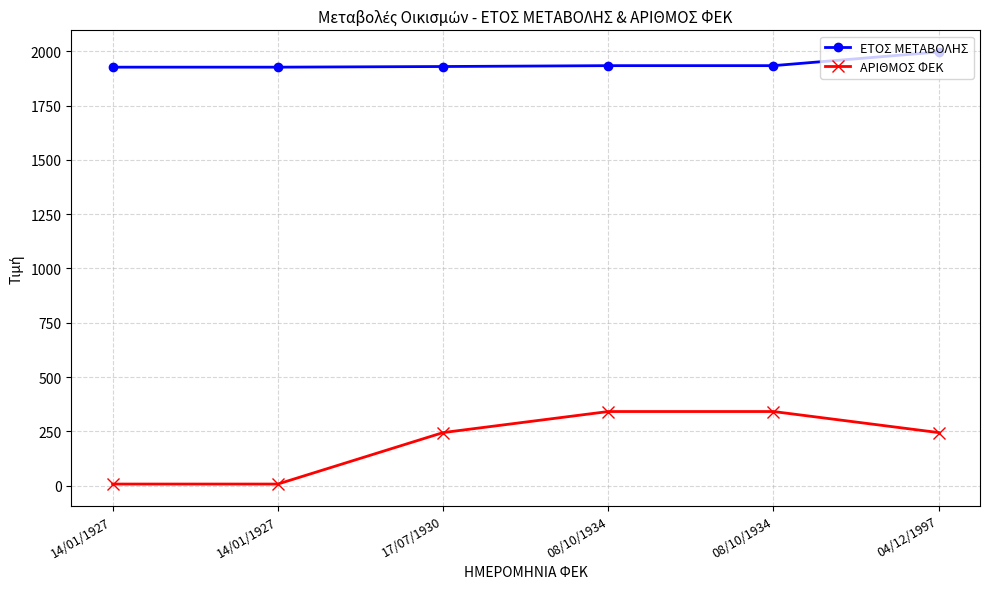

Reading left to right, transcribe all the data shown in this chart.

ΕΤΟΣ ΜΕΤΑΒΟΛΗΣ: 1927	1927	1930	1934	1934	1997
ΑΡΙΘΜΟΣ ΦΕΚ: 7	7	244	341	341	244